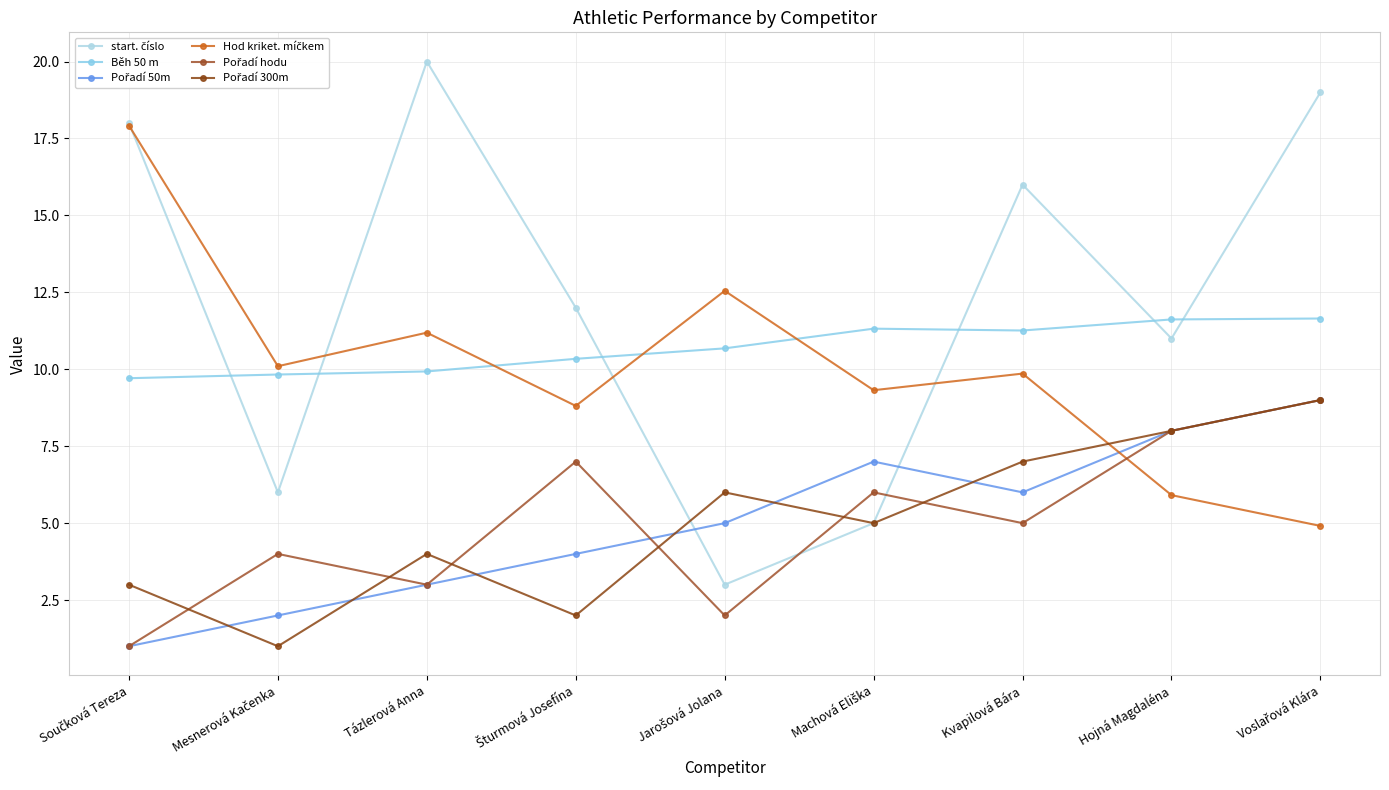

How many times do Pořadí 300m and start. číslo cross each other?

1